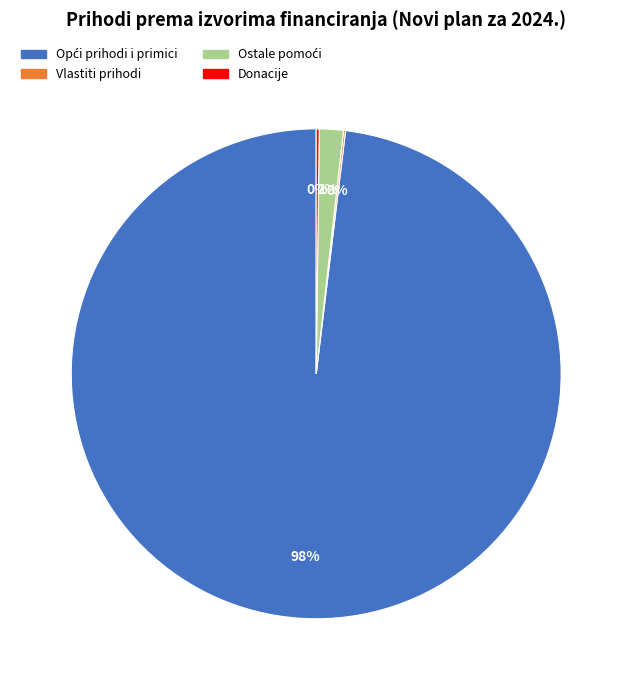

Is there any slice that represents more than half of the pie?

Yes